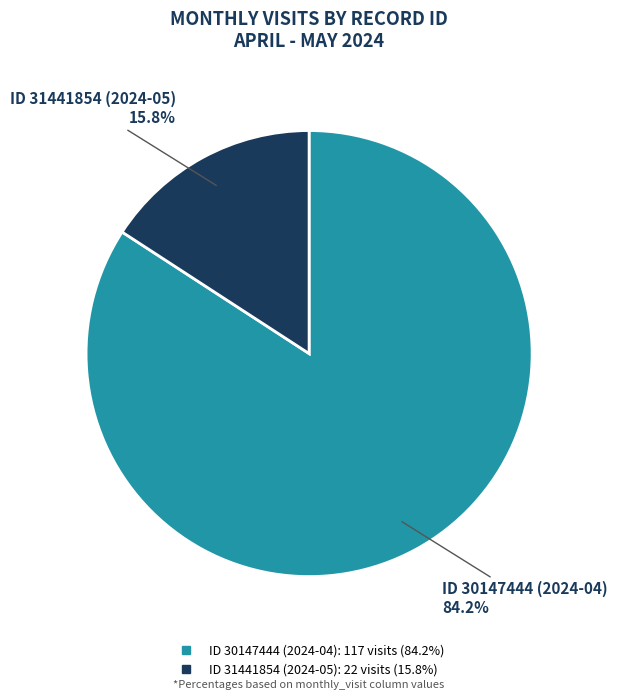

How many slices are in this pie chart?

2